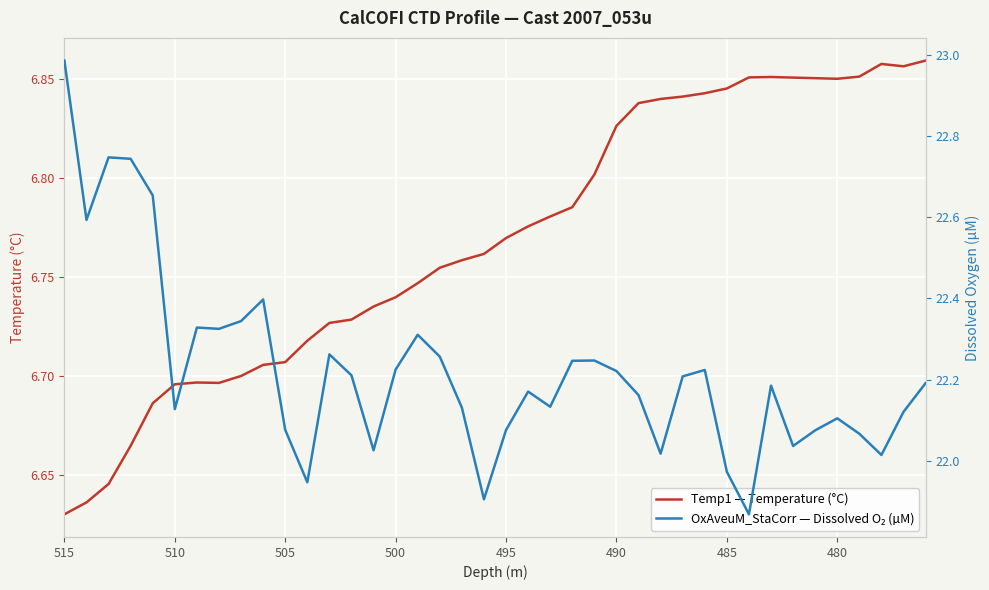

What is the value of the OxAveuM_StaCorr — Dissolved O₂ (µM) point at the 35th from the left?

22.1